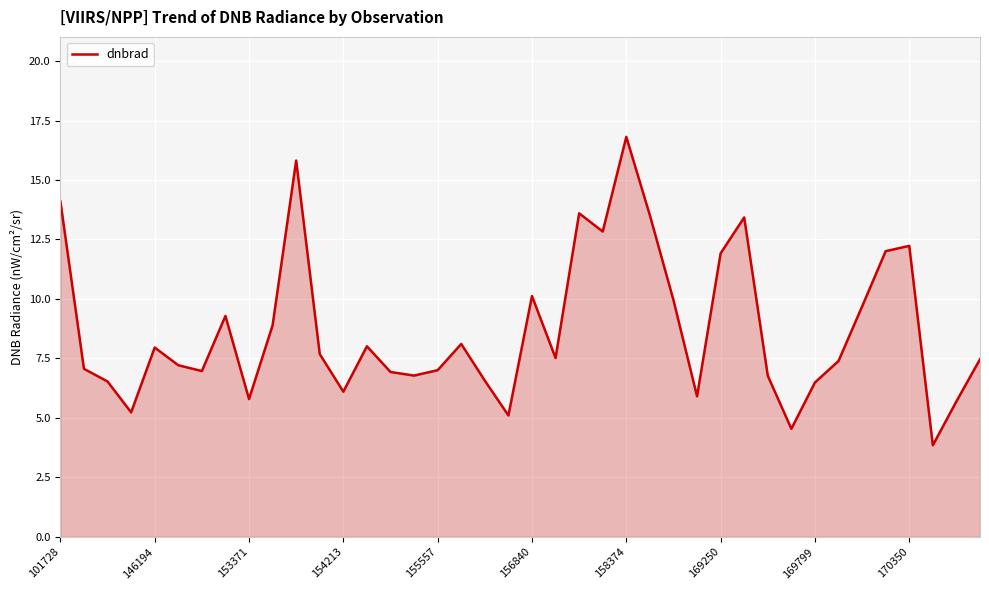

What is the minimum value shown in the chart?

3.8